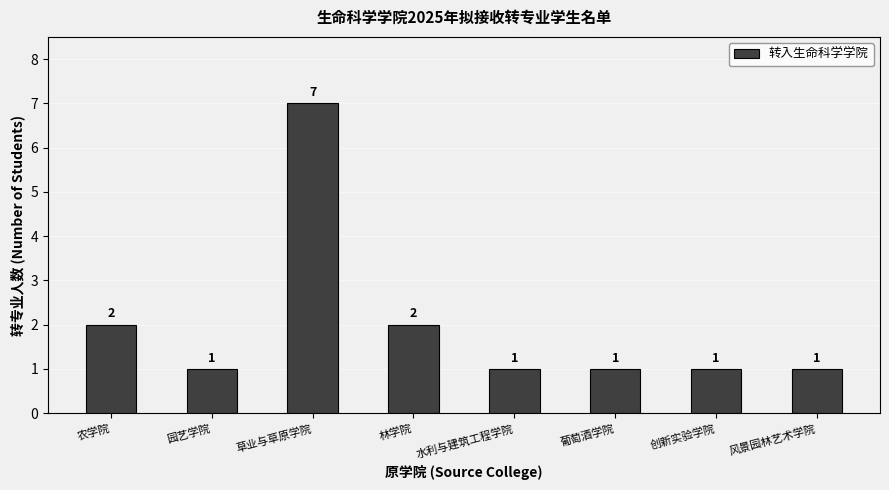

Which label corresponds to the largest value in the chart?

草业与草原学院